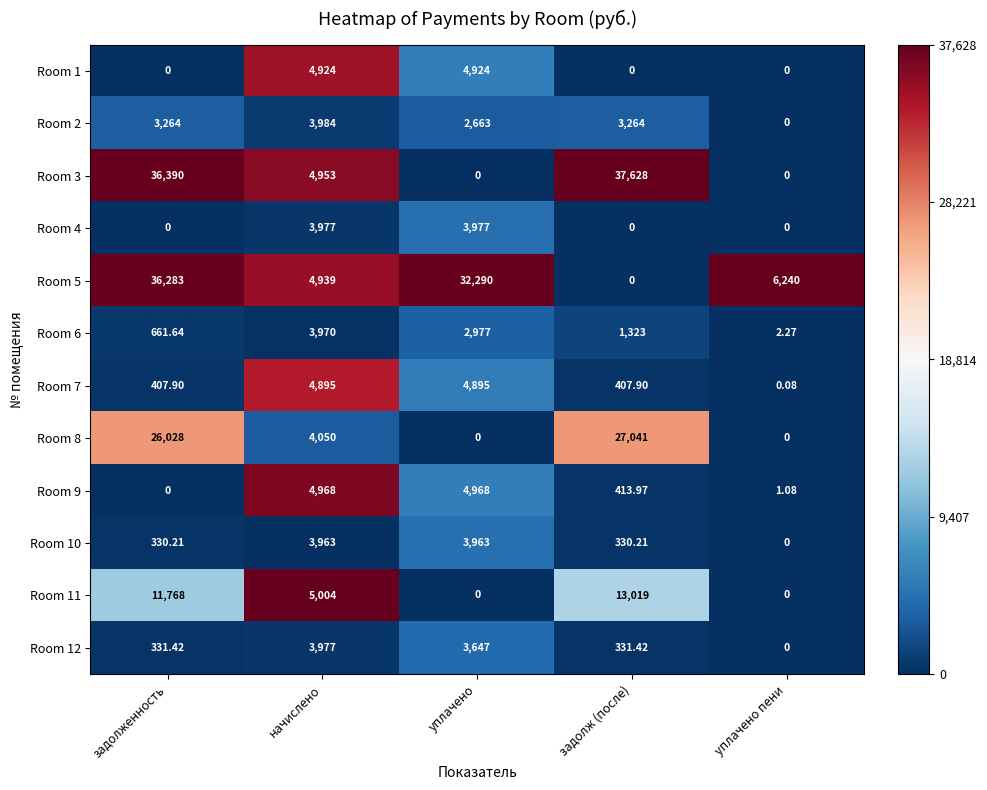

Which category has the highest value across all series?

задолж (после)